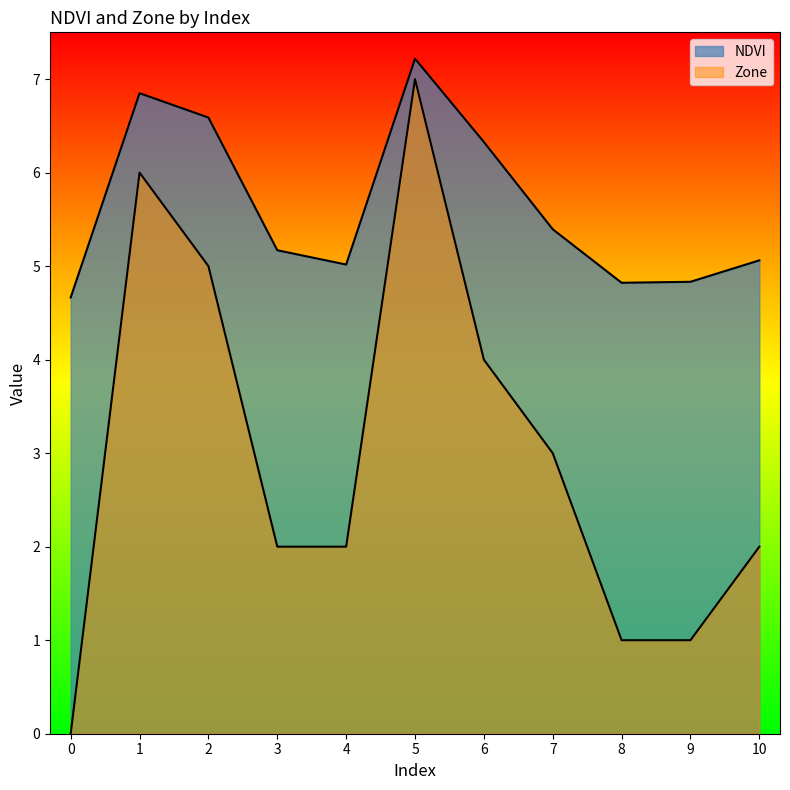

True or false: NDVI has a value of 6.6 at 2.

True